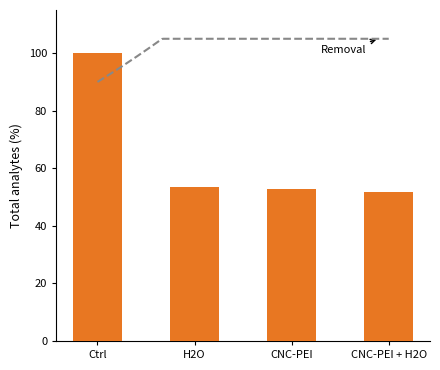

Count the number of data series in this chart.

1